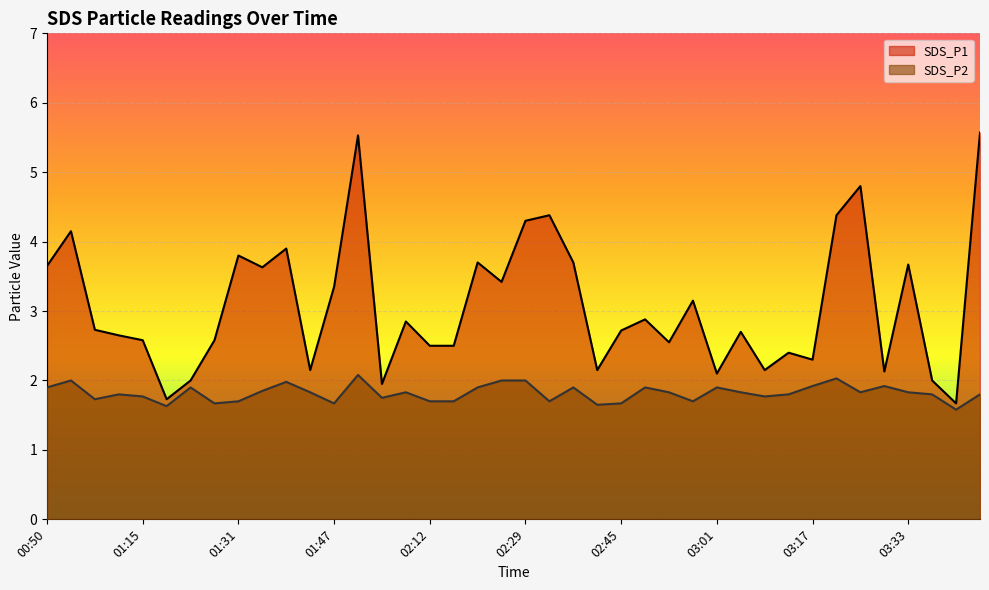

What is the difference between the SDS_P1 values at 02:00 and 02:41?

0.7